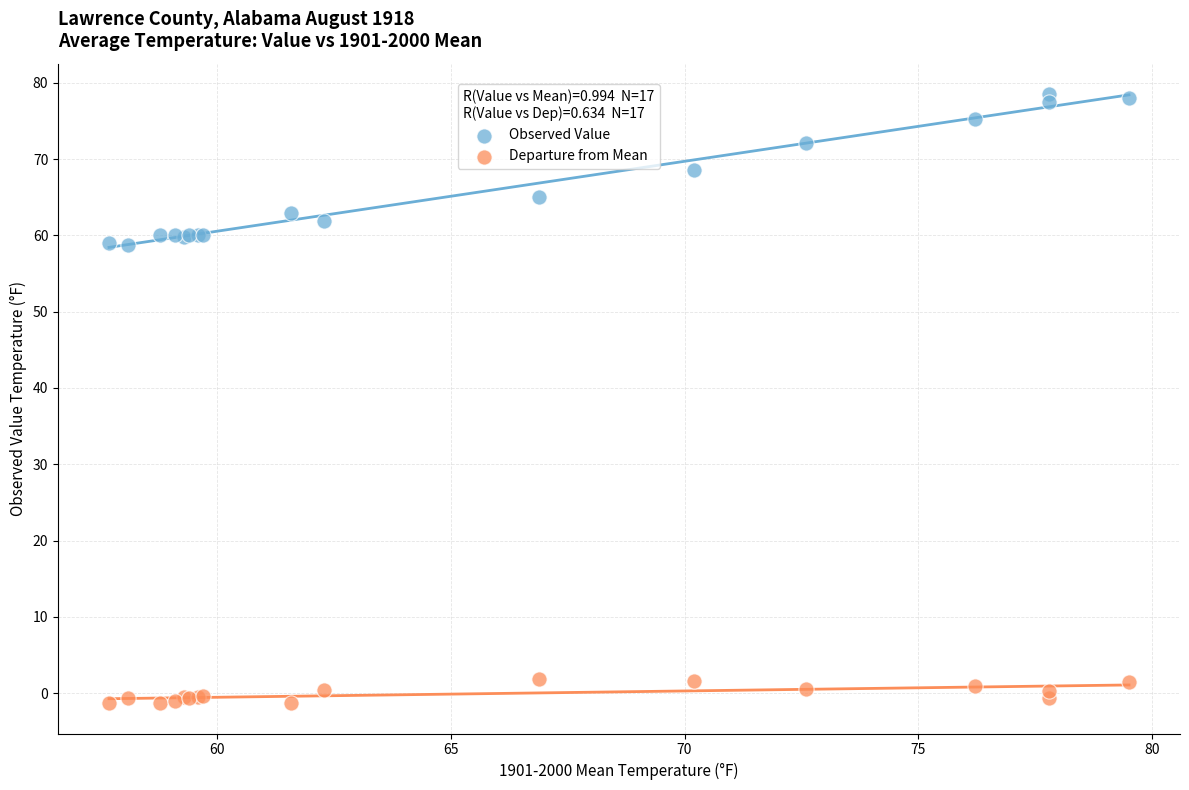

Which series reaches the minimum Y coordinate?

Departure from Mean